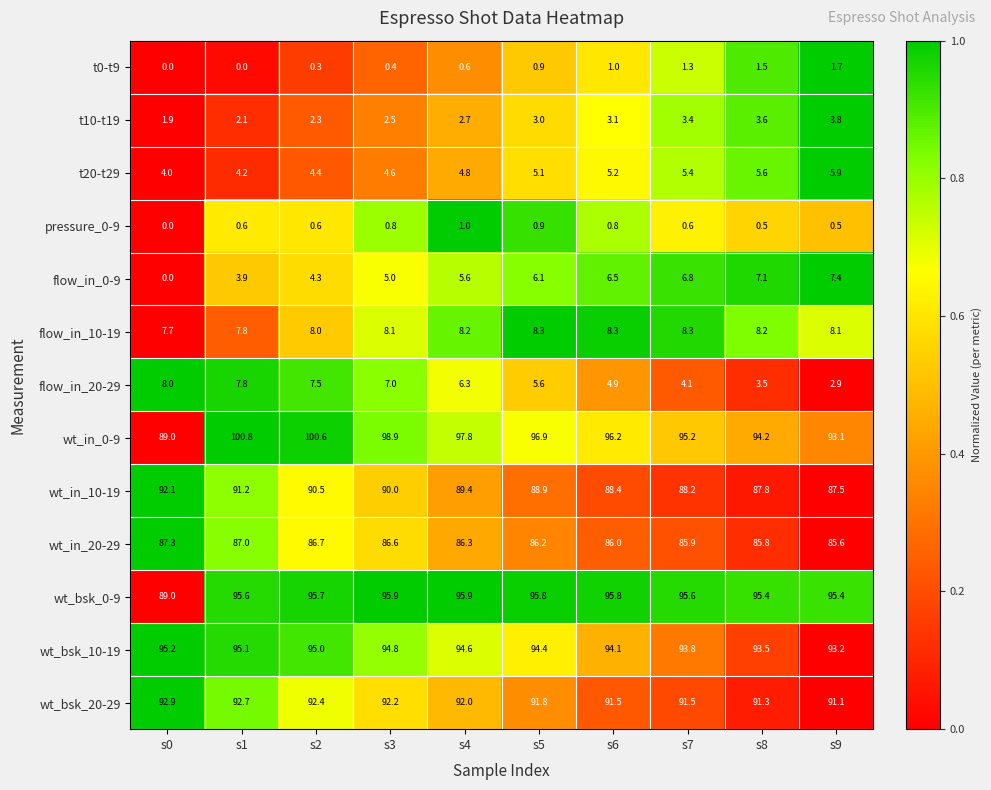

What is the difference between the maximum and minimum values in the t20-t29 series?

1.9